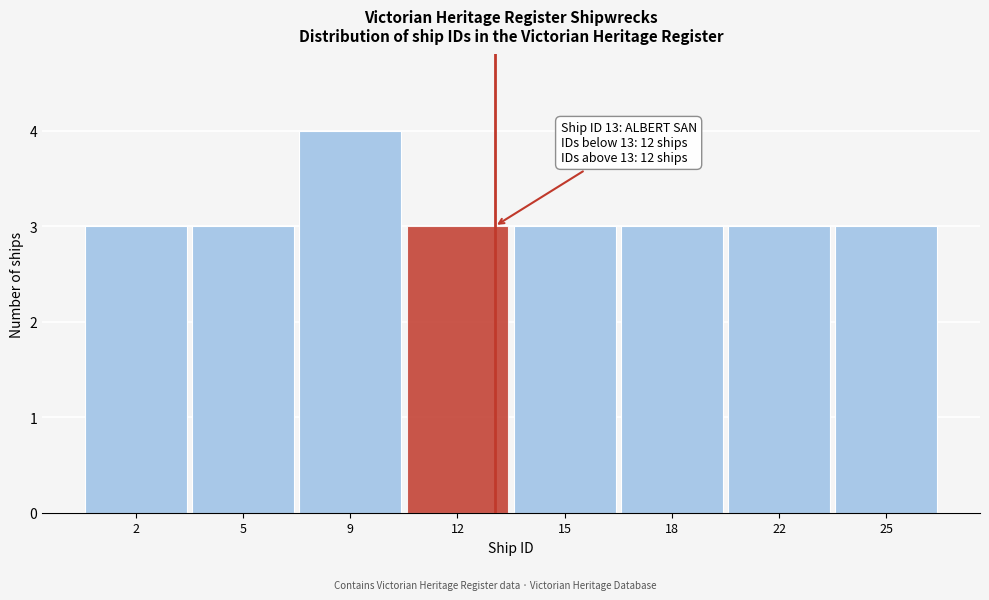

Reading left to right, what are all the values shown in this chart?

3	3	4	3	3	3	3	3